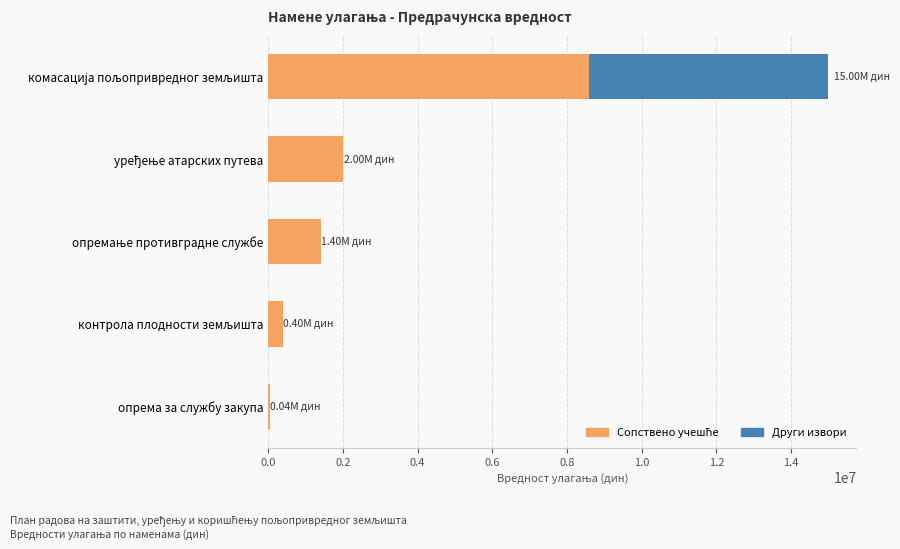

Which series has the largest range (max minus min)?

Сопствено учешће